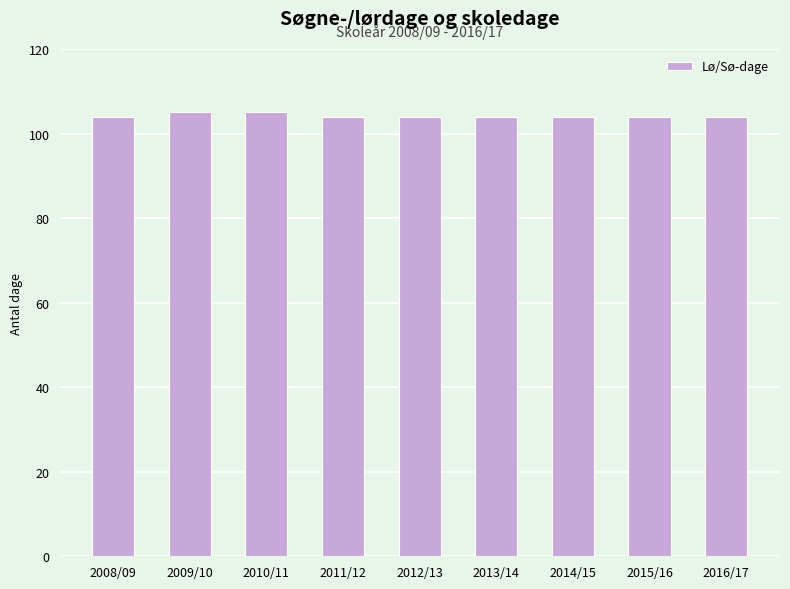

What is the minimum value shown in the chart?

104